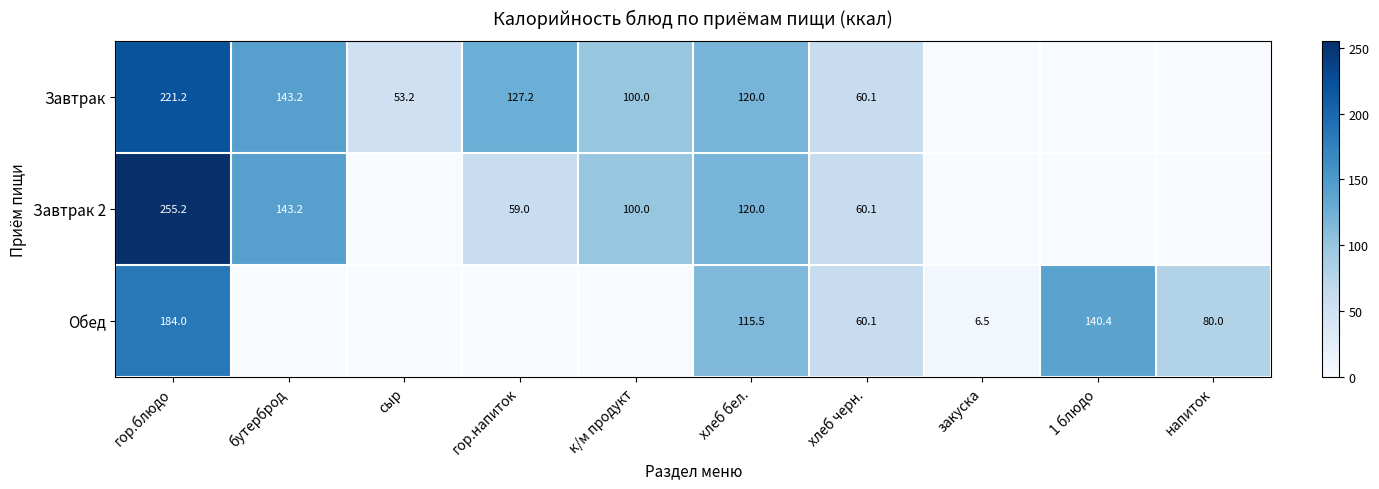

The Завтрак 2 series shows 81.4 at гор.напиток. True or false?

False